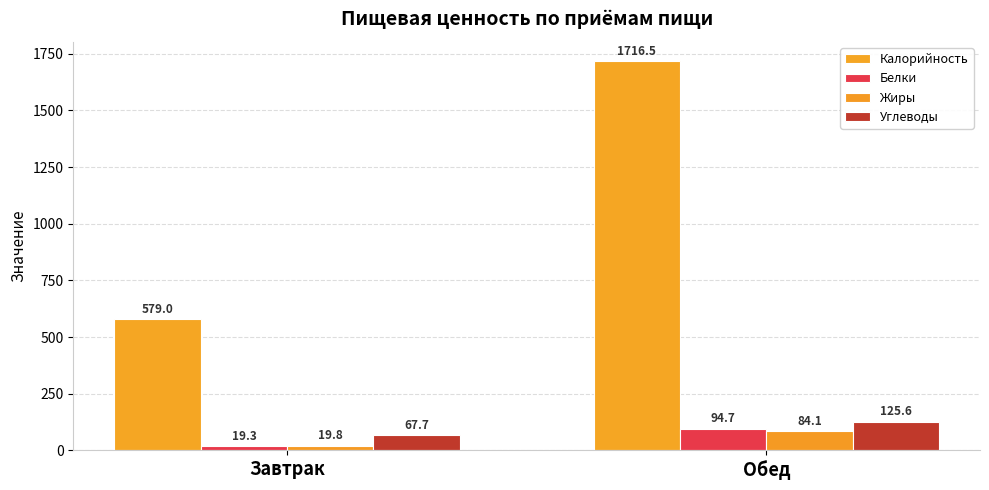

What is the minimum value shown in the chart?

19.3